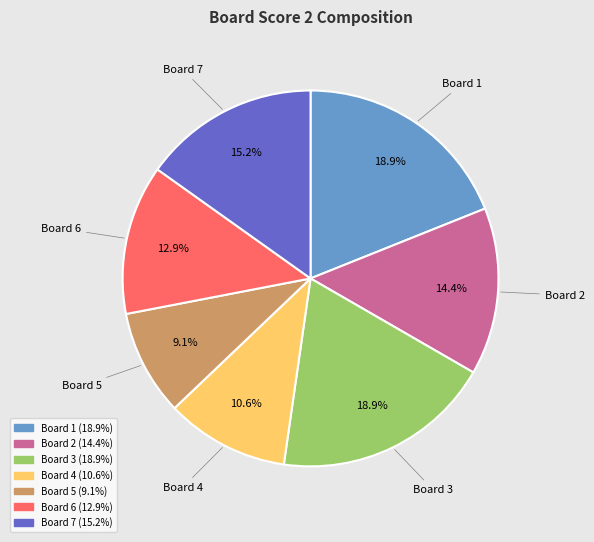

Is there any slice that represents more than half of the pie?

No